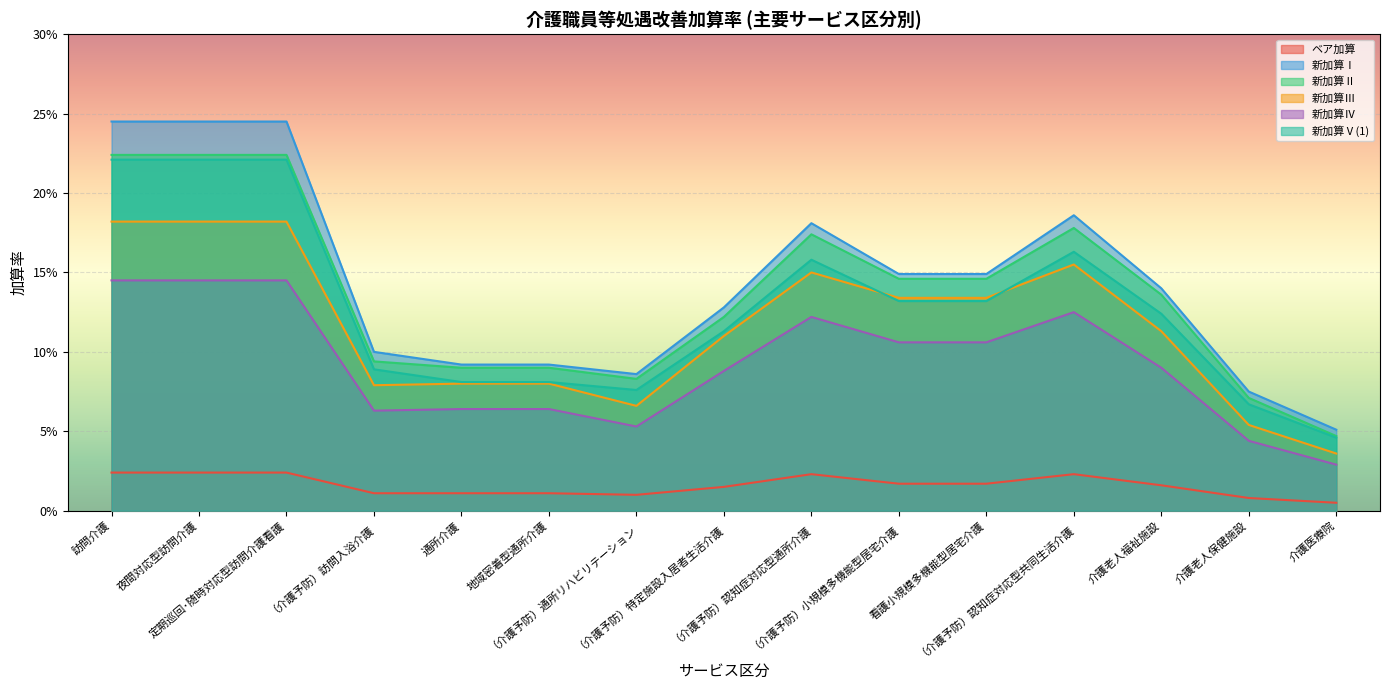

Reading right to left, extract all data points from this chart.

ベア加算: 介護医療院=0.0	介護老人保健施設=0.0	介護老人福祉施設=0.0	（介護予防）認知症対応型共同生活介護=0.0	看護小規模多機能型居宅介護=0.0	（介護予防）小規模多機能型居宅介護=0.0	（介護予防）認知症対応型通所介護=0.0	（介護予防）特定施設入居者生活介護=0.0	（介護予防）通所リハビリテーション=0.0	地域密着型通所介護=0.0	通所介護=0.0	（介護予防）訪問入浴介護=0.0	定期巡回･随時対応型訪問介護看護=0.0	夜間対応型訪問介護=0.0	訪問介護=0.0
新加算Ⅰ: 介護医療院=0.1	介護老人保健施設=0.1	介護老人福祉施設=0.1	（介護予防）認知症対応型共同生活介護=0.2	看護小規模多機能型居宅介護=0.1	（介護予防）小規模多機能型居宅介護=0.1	（介護予防）認知症対応型通所介護=0.2	（介護予防）特定施設入居者生活介護=0.1	（介護予防）通所リハビリテーション=0.1	地域密着型通所介護=0.1	通所介護=0.1	（介護予防）訪問入浴介護=0.1	定期巡回･随時対応型訪問介護看護=0.2	夜間対応型訪問介護=0.2	訪問介護=0.2
新加算Ⅱ: 介護医療院=0.0	介護老人保健施設=0.1	介護老人福祉施設=0.1	（介護予防）認知症対応型共同生活介護=0.2	看護小規模多機能型居宅介護=0.1	（介護予防）小規模多機能型居宅介護=0.1	（介護予防）認知症対応型通所介護=0.2	（介護予防）特定施設入居者生活介護=0.1	（介護予防）通所リハビリテーション=0.1	地域密着型通所介護=0.1	通所介護=0.1	（介護予防）訪問入浴介護=0.1	定期巡回･随時対応型訪問介護看護=0.2	夜間対応型訪問介護=0.2	訪問介護=0.2
新加算Ⅲ: 介護医療院=0.0	介護老人保健施設=0.1	介護老人福祉施設=0.1	（介護予防）認知症対応型共同生活介護=0.2	看護小規模多機能型居宅介護=0.1	（介護予防）小規模多機能型居宅介護=0.1	（介護予防）認知症対応型通所介護=0.1	（介護予防）特定施設入居者生活介護=0.1	（介護予防）通所リハビリテーション=0.1	地域密着型通所介護=0.1	通所介護=0.1	（介護予防）訪問入浴介護=0.1	定期巡回･随時対応型訪問介護看護=0.2	夜間対応型訪問介護=0.2	訪問介護=0.2
新加算Ⅳ: 介護医療院=0.0	介護老人保健施設=0.0	介護老人福祉施設=0.1	（介護予防）認知症対応型共同生活介護=0.1	看護小規模多機能型居宅介護=0.1	（介護予防）小規模多機能型居宅介護=0.1	（介護予防）認知症対応型通所介護=0.1	（介護予防）特定施設入居者生活介護=0.1	（介護予防）通所リハビリテーション=0.1	地域密着型通所介護=0.1	通所介護=0.1	（介護予防）訪問入浴介護=0.1	定期巡回･随時対応型訪問介護看護=0.1	夜間対応型訪問介護=0.1	訪問介護=0.1
新加算Ⅴ(1): 介護医療院=0.0	介護老人保健施設=0.1	介護老人福祉施設=0.1	（介護予防）認知症対応型共同生活介護=0.2	看護小規模多機能型居宅介護=0.1	（介護予防）小規模多機能型居宅介護=0.1	（介護予防）認知症対応型通所介護=0.2	（介護予防）特定施設入居者生活介護=0.1	（介護予防）通所リハビリテーション=0.1	地域密着型通所介護=0.1	通所介護=0.1	（介護予防）訪問入浴介護=0.1	定期巡回･随時対応型訪問介護看護=0.2	夜間対応型訪問介護=0.2	訪問介護=0.2